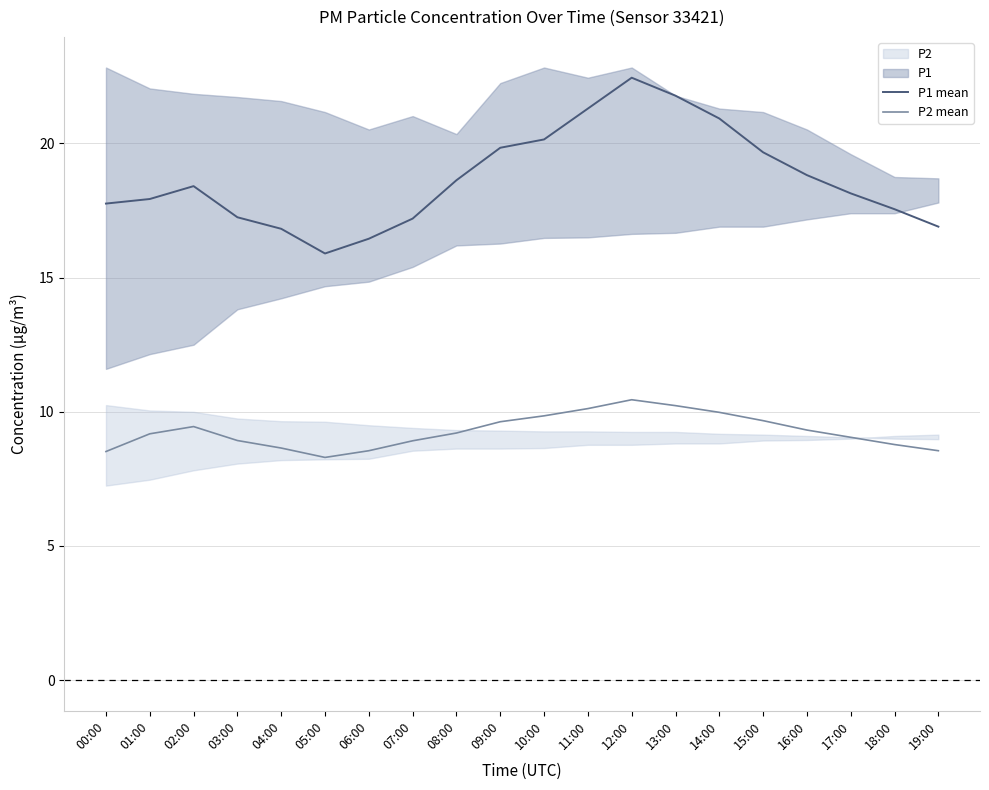

How many series are shown in this chart?

2